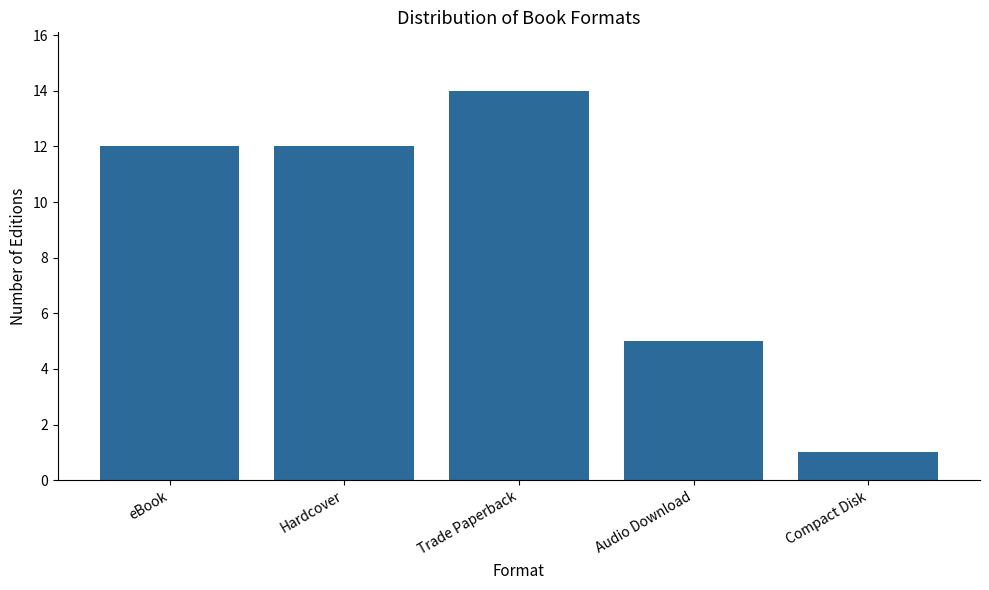

At which label is the value closest to 7?

Audio Download